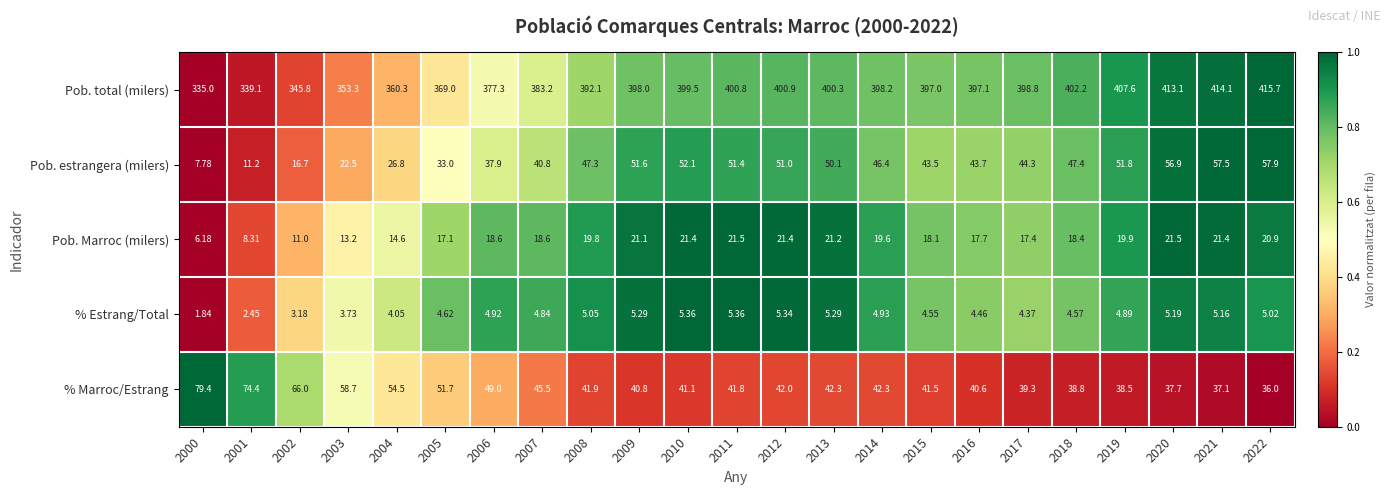

Which series has the largest range (max minus min)?

Pob. total (milers)